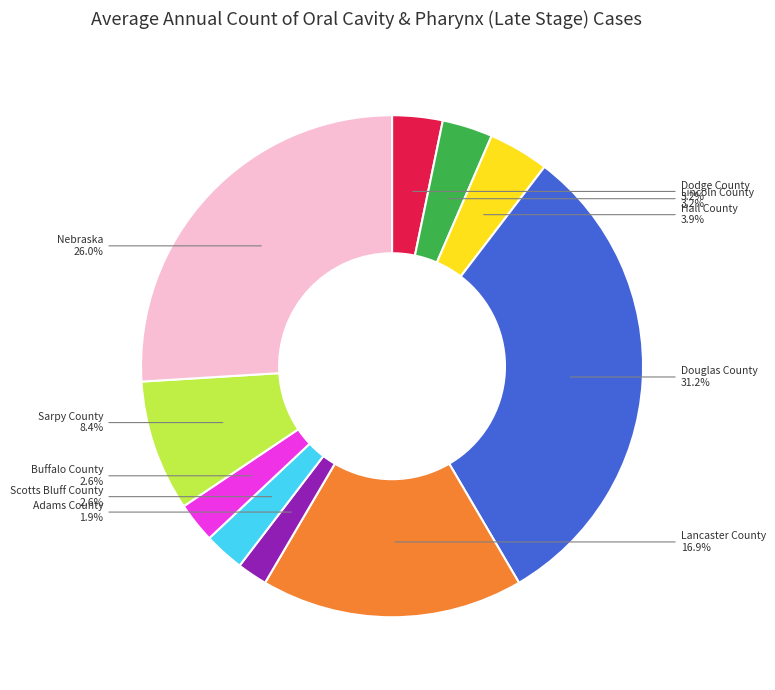

Count the number of slices in the pie.

10